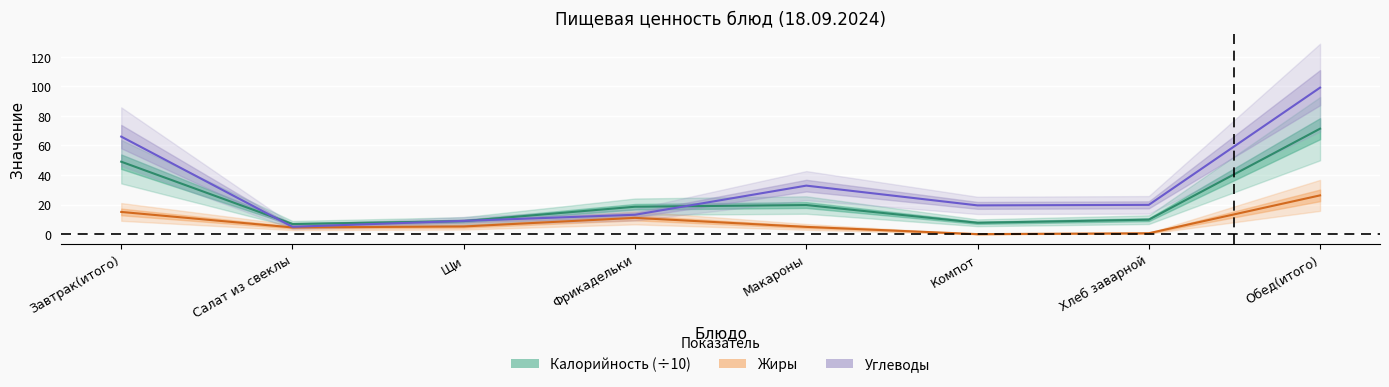

Reading right to left, list all the values displayed in this chart.

Калорийность (÷10): Обед(итого)=71.3	Хлеб заварной=9.8	Компот=7.7	Макароны=19.7	Фрикадельки=18.5	Щи=8.8	Салат из свеклы=6.8	Завтрак(итого)=49.0
Жиры: Обед(итого)=26.2	Хлеб заварной=0.6	Компот=0.0	Макароны=4.9	Фрикадельки=11.0	Щи=5.2	Салат из свеклы=4.5	Завтрак(итого)=15.0
Углеводы: Обед(итого)=99.1	Хлеб заварной=19.8	Компот=19.4	Макароны=32.8	Фрикадельки=13.1	Щи=9.0	Салат из свеклы=5.0	Завтрак(итого)=66.0